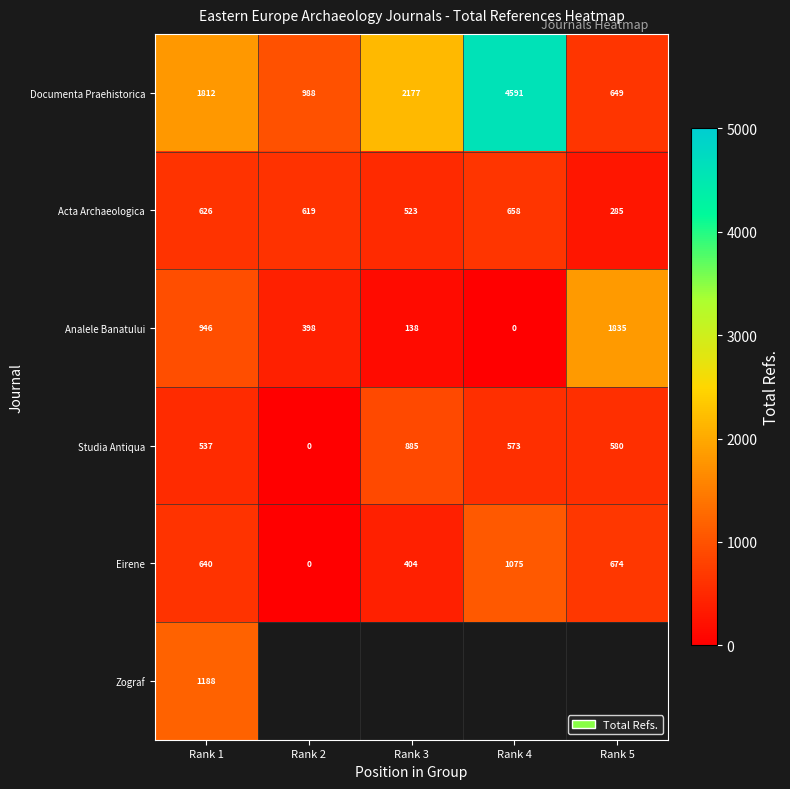

Where is Analele Banatului nearest to the value 917?

Rank 1